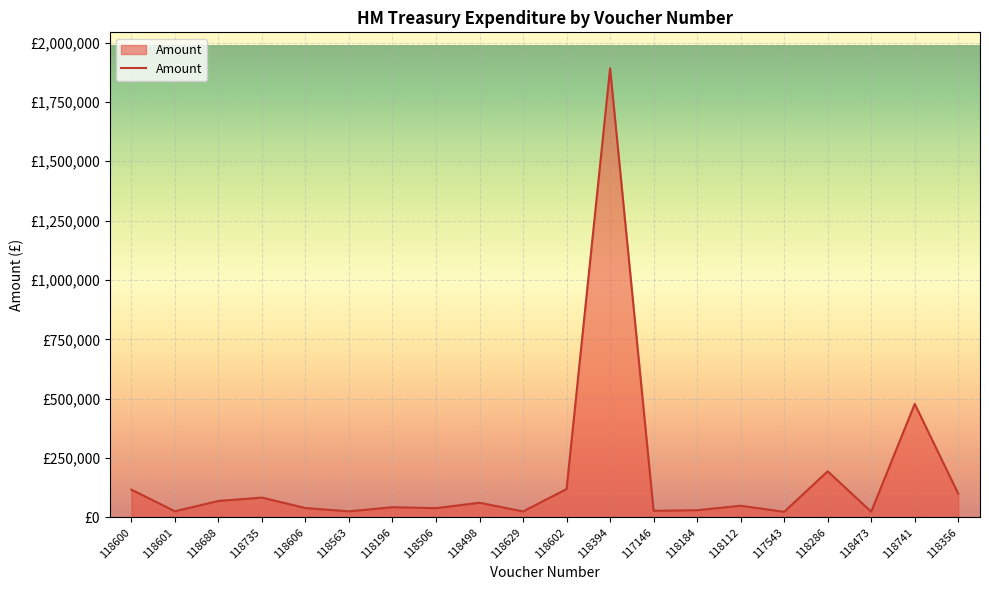

How many interior local peaks (higher than both neighbors) does the data have?

7